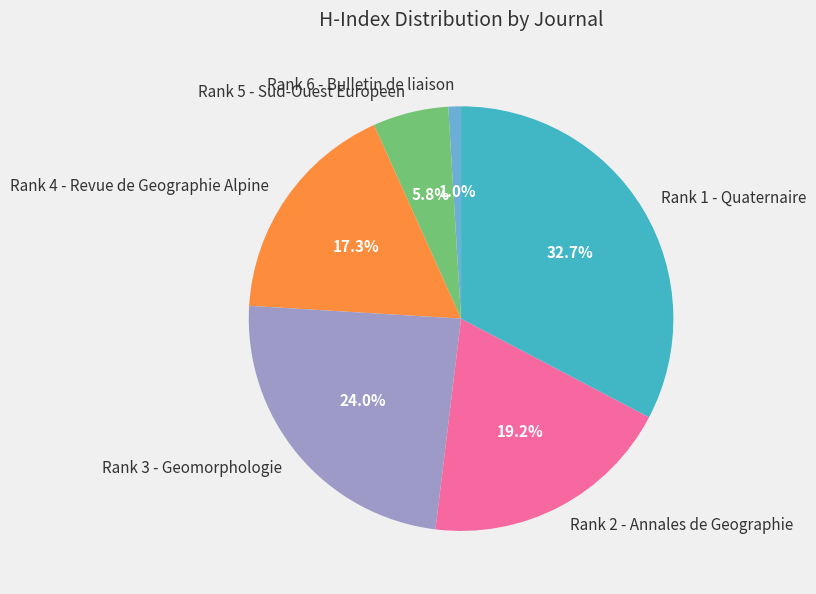

To the nearest percent, what percentage of the pie is Rank 2 - Annales de Geographie?

19%